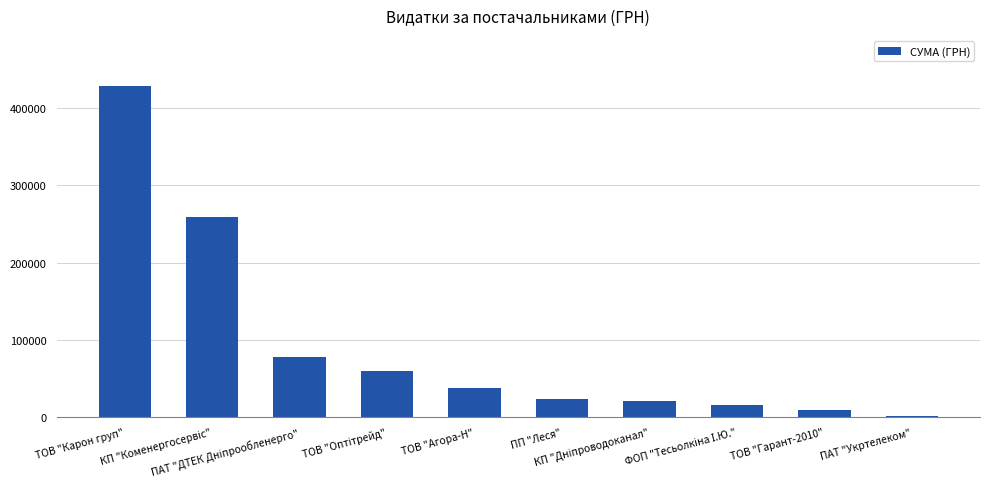

What is the difference between the maximum and second lowest values?

420059.7